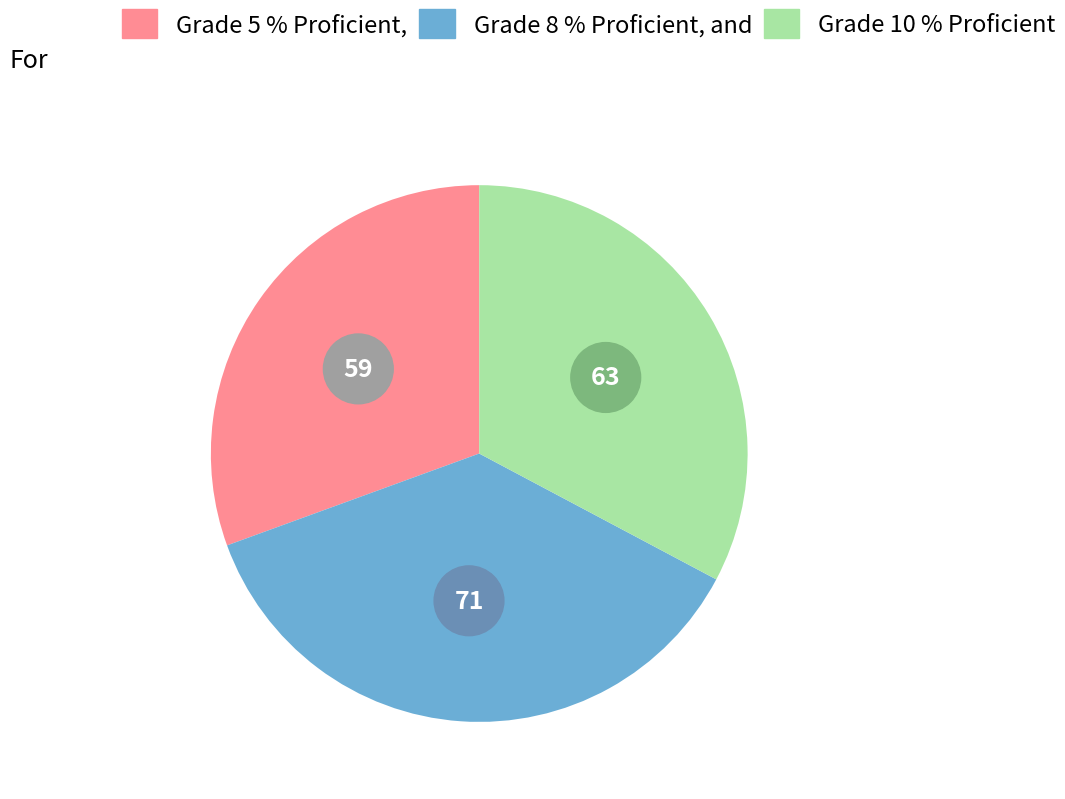

To the nearest percent, what percentage of the pie is Grade 5 Proficient?

31%